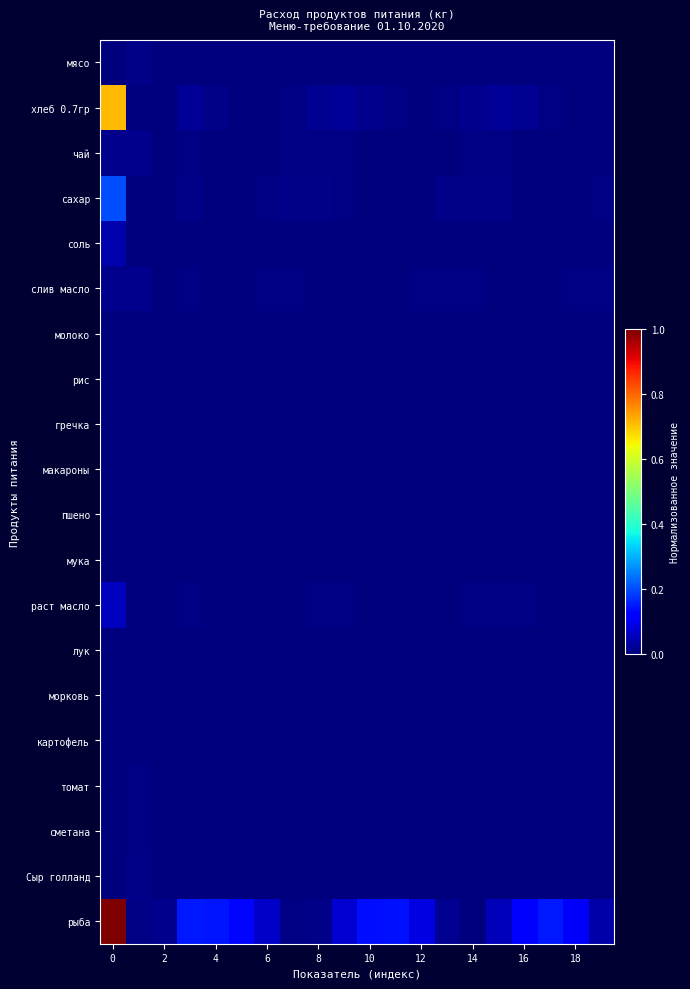

Reading right to left, what are all the values shown in this chart?

мясо: 0.0	0.0	0.0	0.0	0.0	0.0	0.0	0.0	0.0	0.0	0.0	0.0	0.0	0.0	0.0	0.0	0.0	0.0	0.0	0.0
хлеб 0.7гр: 0.0	0.0	0.0	0.0	0.0	0.0	0.0	0.0	0.0	0.0	0.0	0.0	0.0	0.0	0.0	0.0	0.0	0.0	0.0	0.7
чай: 0.0	0.0	0.0	0.0	0.0	0.0	0.0	0.0	0.0	0.0	0.0	0.0	0.0	0.0	0.0	0.0	0.0	0.0	0.0	0.0
сахар: 0.0	0.0	0.0	0.0	0.0	0.0	0.0	0.0	0.0	0.0	0.0	0.0	0.0	0.0	0.0	0.0	0.0	0.0	0.0	0.2
соль: 0.0	0.0	0.0	0.0	0.0	0.0	0.0	0.0	0.0	0.0	0.0	0.0	0.0	0.0	0.0	0.0	0.0	0.0	0.0	0.0
слив масло: 0.0	0.0	0.0	0.0	0.0	0.0	0.0	0.0	0.0	0.0	0.0	0.0	0.0	0.0	0.0	0.0	0.0	0.0	0.0	0.0
молоко: 0.0	0.0	0.0	0.0	0.0	0.0	0.0	0.0	0.0	0.0	0.0	0.0	0.0	0.0	0.0	0.0	0.0	0.0	0.0	0.0
рис: 0.0	0.0	0.0	0.0	0.0	0.0	0.0	0.0	0.0	0.0	0.0	0.0	0.0	0.0	0.0	0.0	0.0	0.0	0.0	0.0
гречка: 0.0	0.0	0.0	0.0	0.0	0.0	0.0	0.0	0.0	0.0	0.0	0.0	0.0	0.0	0.0	0.0	0.0	0.0	0.0	0.0
макароны: 0.0	0.0	0.0	0.0	0.0	0.0	0.0	0.0	0.0	0.0	0.0	0.0	0.0	0.0	0.0	0.0	0.0	0.0	0.0	0.0
пшено: 0.0	0.0	0.0	0.0	0.0	0.0	0.0	0.0	0.0	0.0	0.0	0.0	0.0	0.0	0.0	0.0	0.0	0.0	0.0	0.0
мука: 0.0	0.0	0.0	0.0	0.0	0.0	0.0	0.0	0.0	0.0	0.0	0.0	0.0	0.0	0.0	0.0	0.0	0.0	0.0	0.0
раст масло: 0.0	0.0	0.0	0.0	0.0	0.0	0.0	0.0	0.0	0.0	0.0	0.0	0.0	0.0	0.0	0.0	0.0	0.0	0.0	0.1
лук: 0.0	0.0	0.0	0.0	0.0	0.0	0.0	0.0	0.0	0.0	0.0	0.0	0.0	0.0	0.0	0.0	0.0	0.0	0.0	0.0
морковь: 0.0	0.0	0.0	0.0	0.0	0.0	0.0	0.0	0.0	0.0	0.0	0.0	0.0	0.0	0.0	0.0	0.0	0.0	0.0	0.0
картофель: 0.0	0.0	0.0	0.0	0.0	0.0	0.0	0.0	0.0	0.0	0.0	0.0	0.0	0.0	0.0	0.0	0.0	0.0	0.0	0.0
томат: 0.0	0.0	0.0	0.0	0.0	0.0	0.0	0.0	0.0	0.0	0.0	0.0	0.0	0.0	0.0	0.0	0.0	0.0	0.0	0.0
сметана: 0.0	0.0	0.0	0.0	0.0	0.0	0.0	0.0	0.0	0.0	0.0	0.0	0.0	0.0	0.0	0.0	0.0	0.0	0.0	0.0
Сыр голланд: 0.0	0.0	0.0	0.0	0.0	0.0	0.0	0.0	0.0	0.0	0.0	0.0	0.0	0.0	0.0	0.0	0.0	0.0	0.0	0.0
рыба: 0.0	0.1	0.1	0.1	0.1	0.0	0.0	0.1	0.1	0.1	0.1	0.0	0.0	0.1	0.1	0.1	0.2	0.0	0.0	1.0